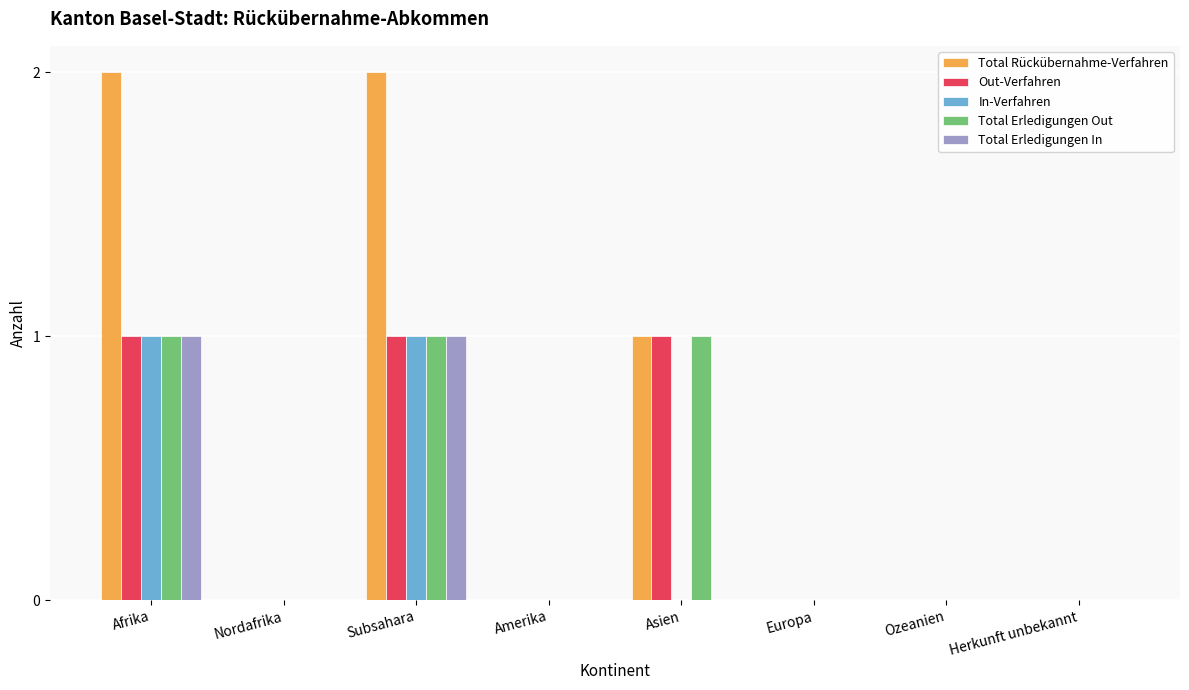

How many categories are shown in the chart?

8